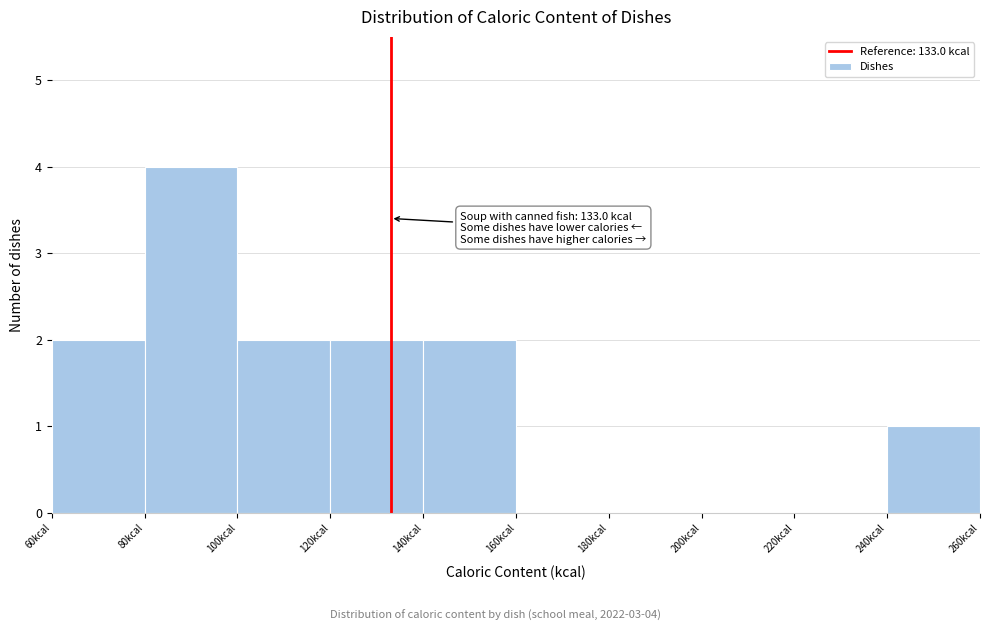

Over which range of the x-axis is the bar tallest?

80 to 100